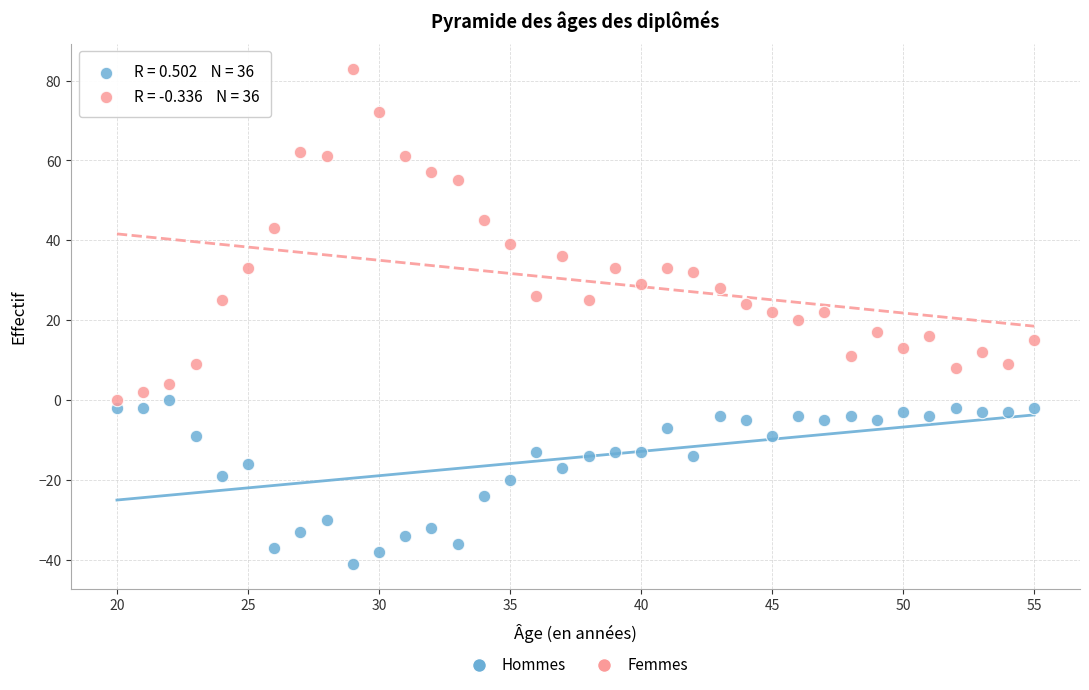

What are all the series names shown in the legend?

Hommes, Femmes